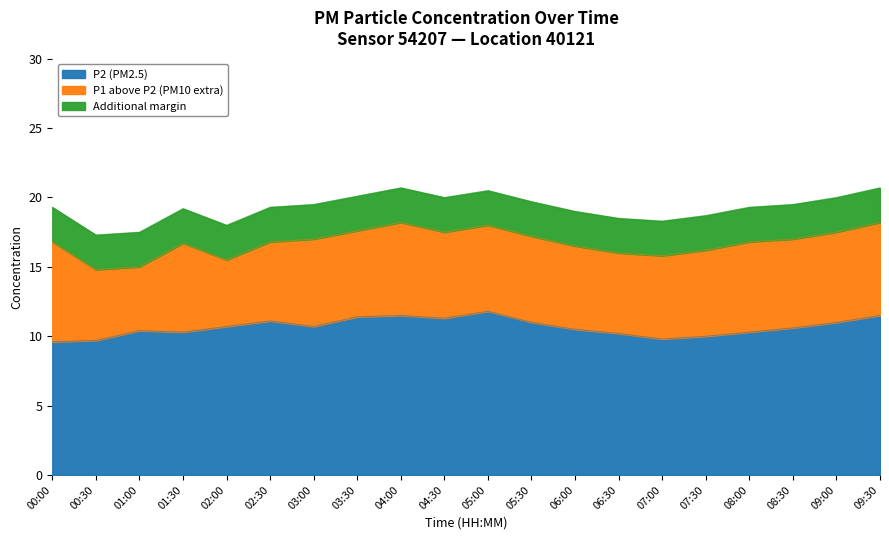

What is the average value of the P2 series?

10.7